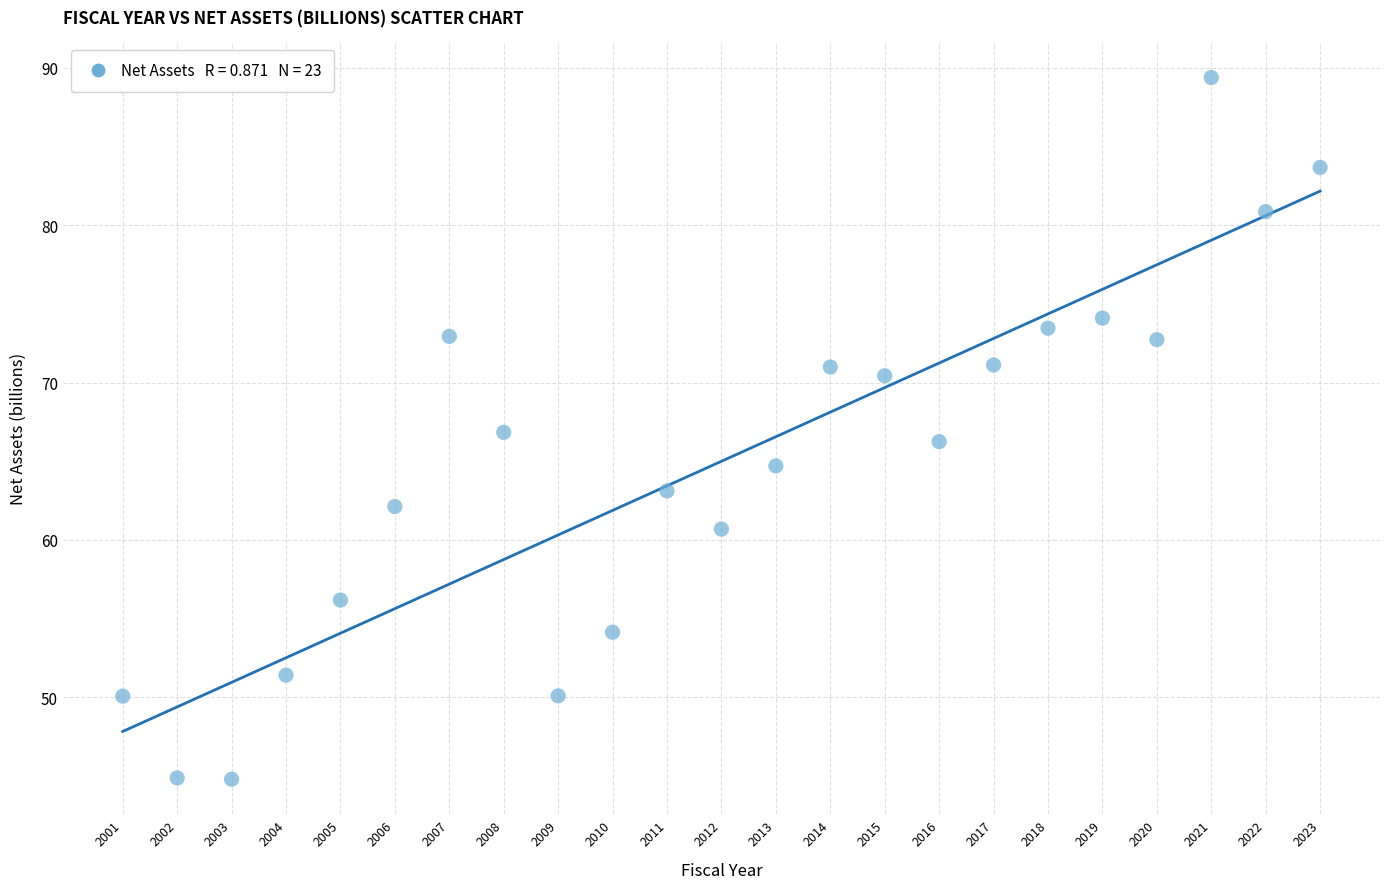

What is the range of X values (max minus min)?

22.0